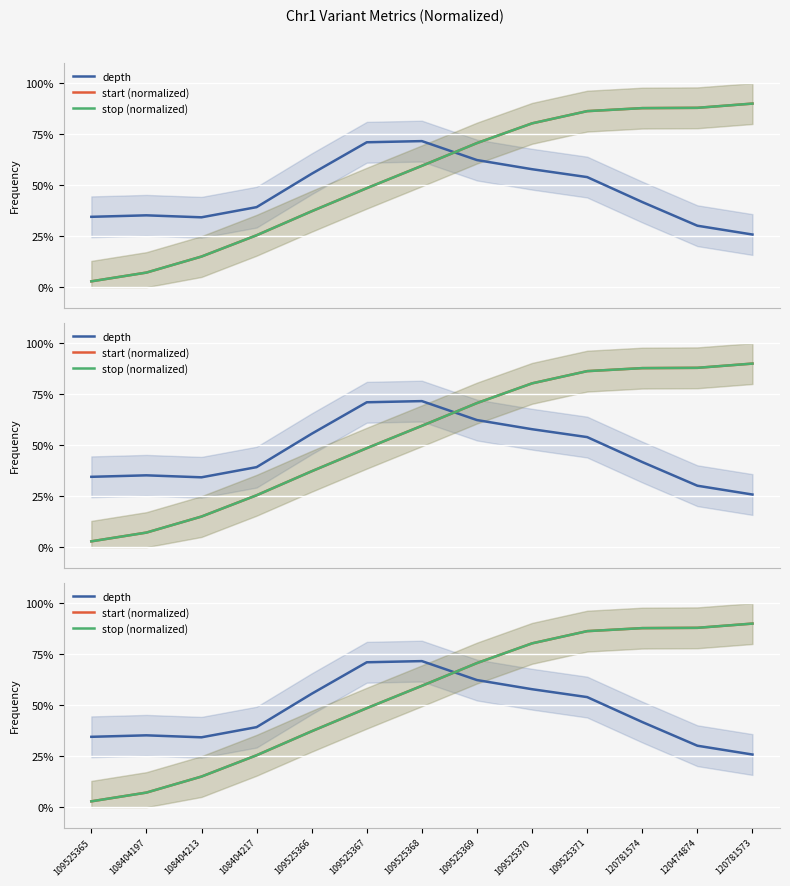

How many data points in start (normalized) are above 59?

7